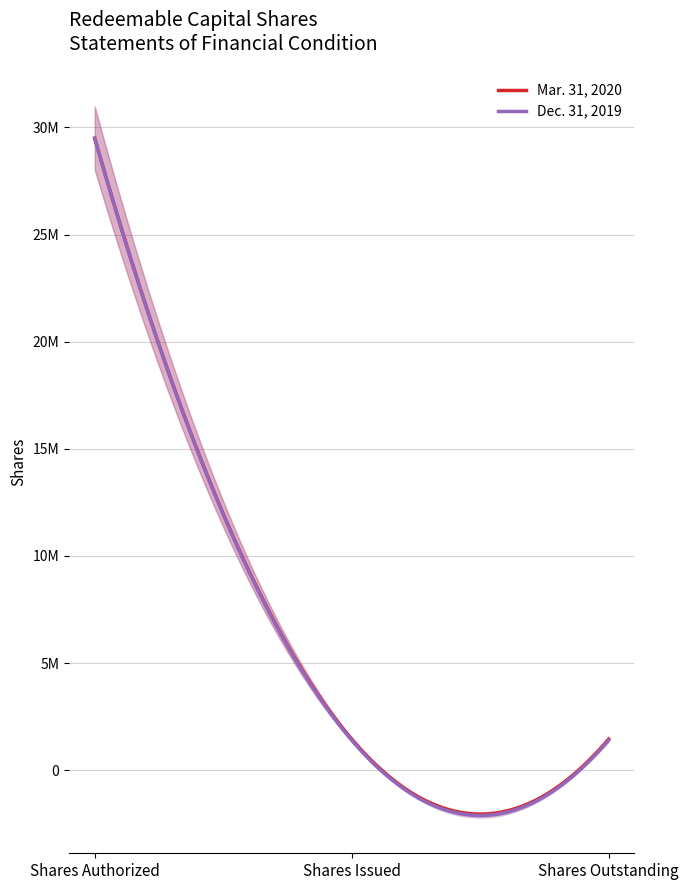

What value does the Dec. 31, 2019 series have at Shares Outstanding, to the nearest 50?

1400000